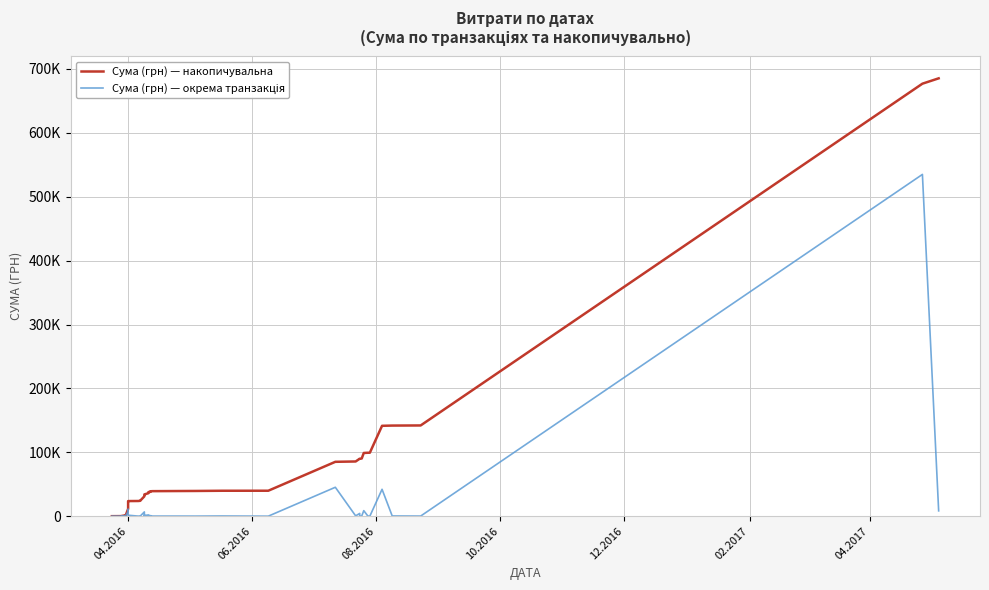

Which series has the largest total across all categories?

Сума (грн) — накопичувальна